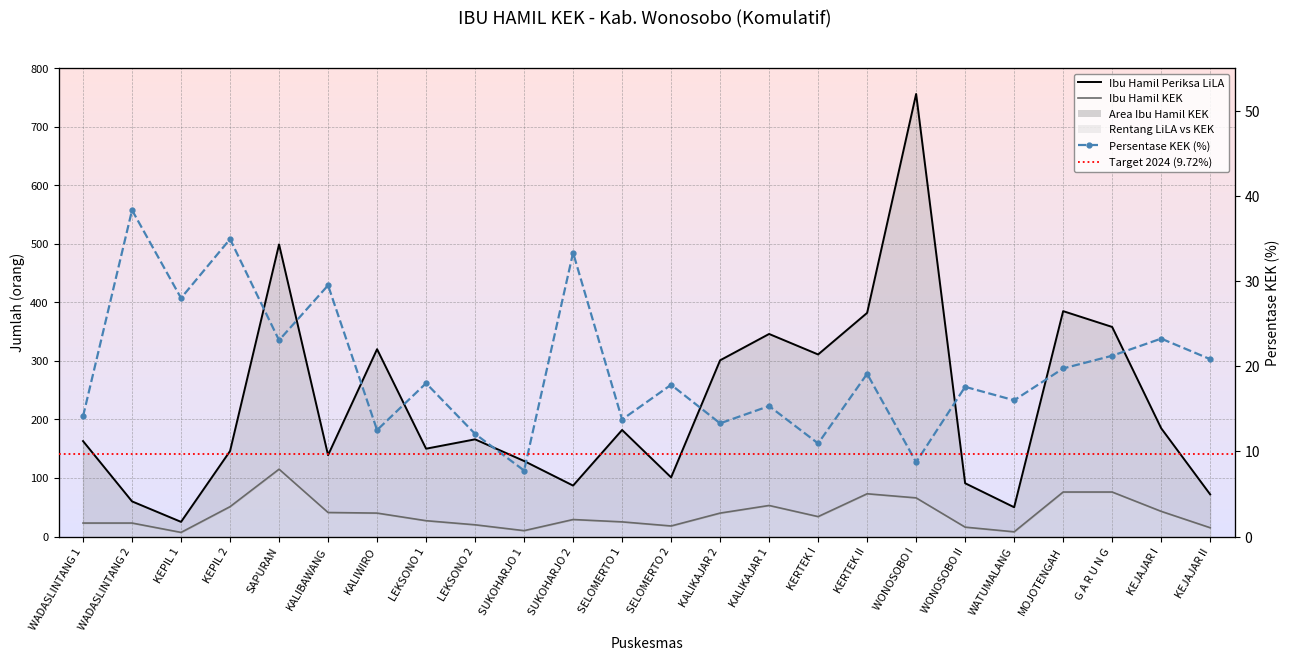

Where is Persentase KEK (%) nearest to the value 23?

SAPURAN